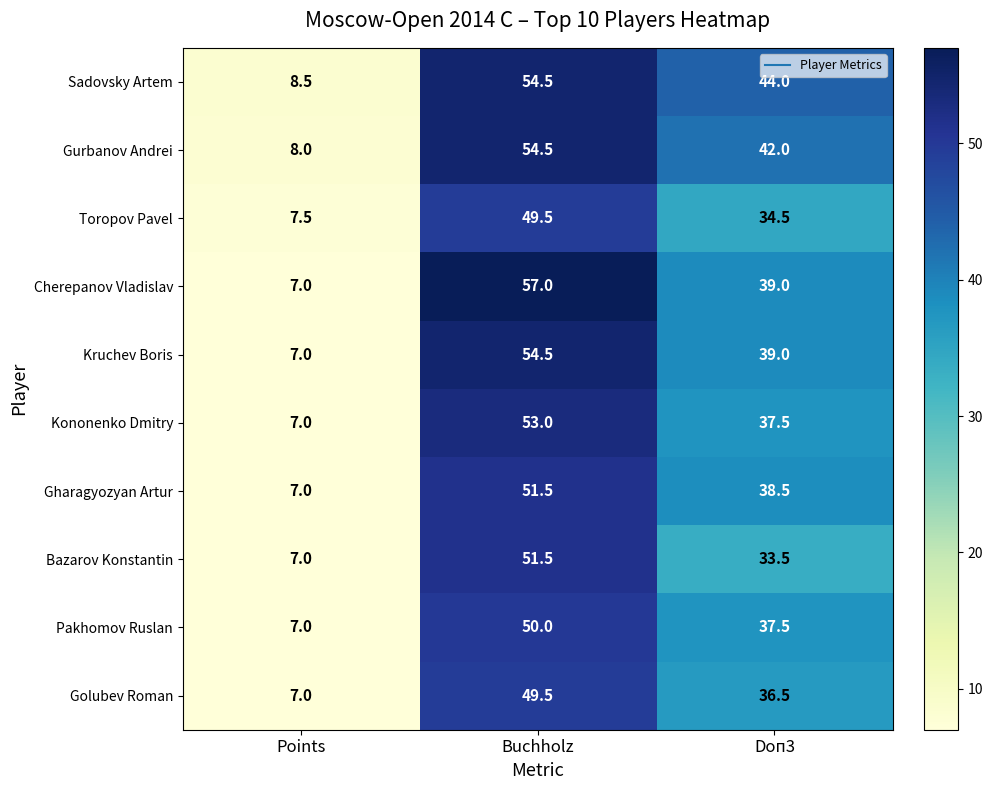

What is the difference between the highest and lowest values at Points?

1.5